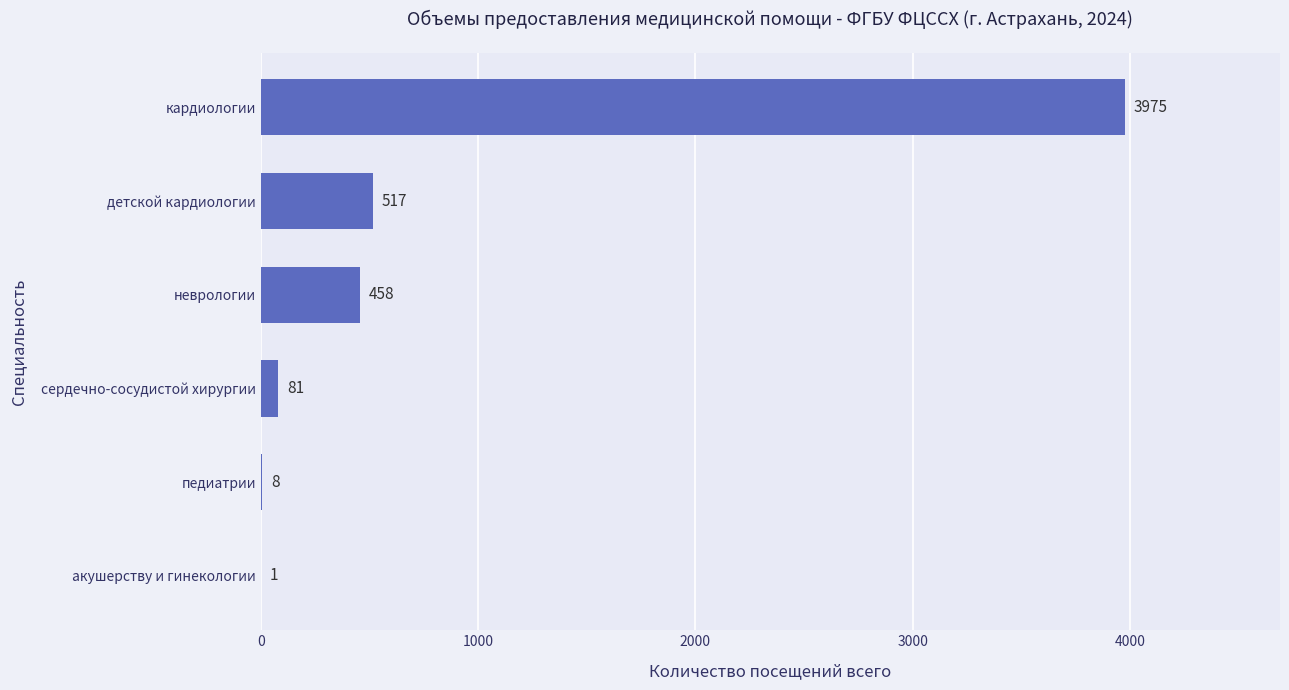

The chart shows a value of 81 at сердечно-сосудистой хирургии. True or false?

True